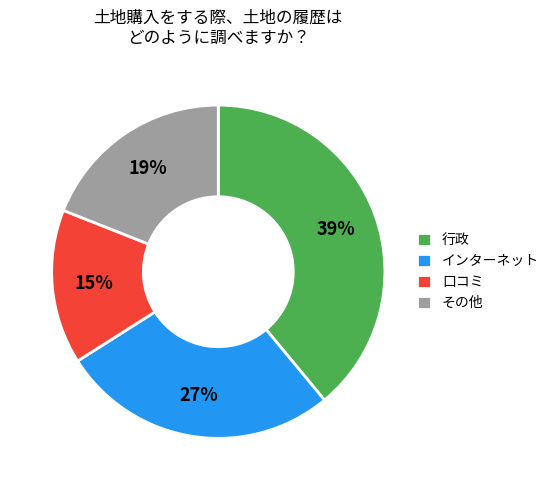

True or false: 口コミ accounts for 1% of the total.

False